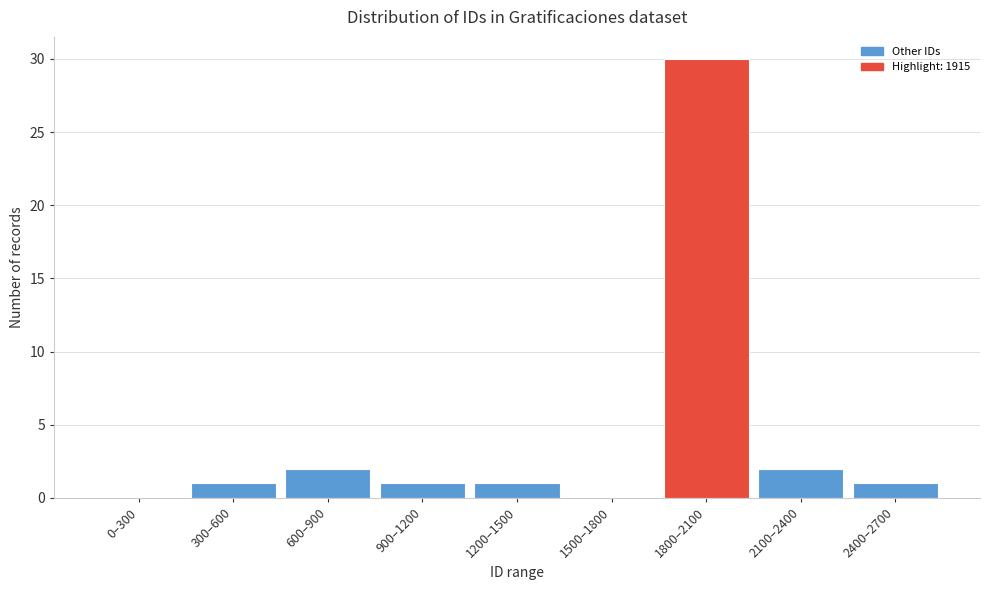

Reading left to right, what are all the values shown in this chart?

0–300=0	300–600=1	600–900=2	900–1200=1	1200–1500=1	1500–1800=0	1800–2100=30	2100–2400=2	2400–2700=1